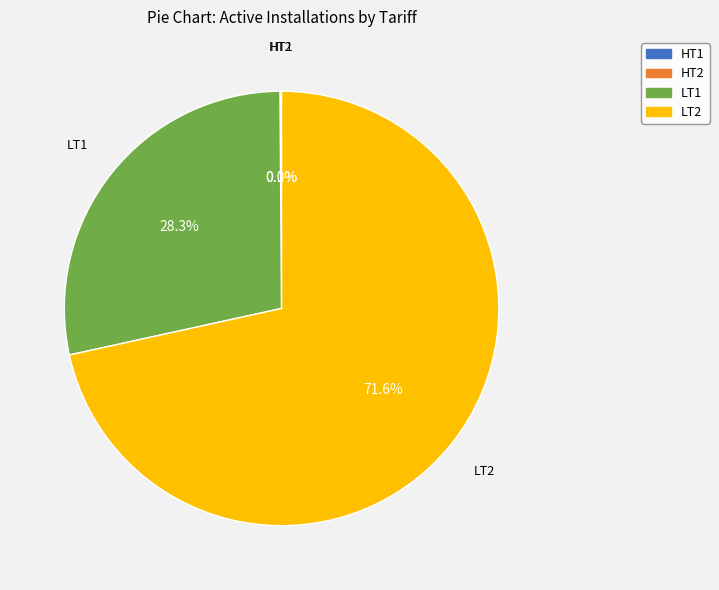

To the nearest percent, what is the average slice percentage?

25%